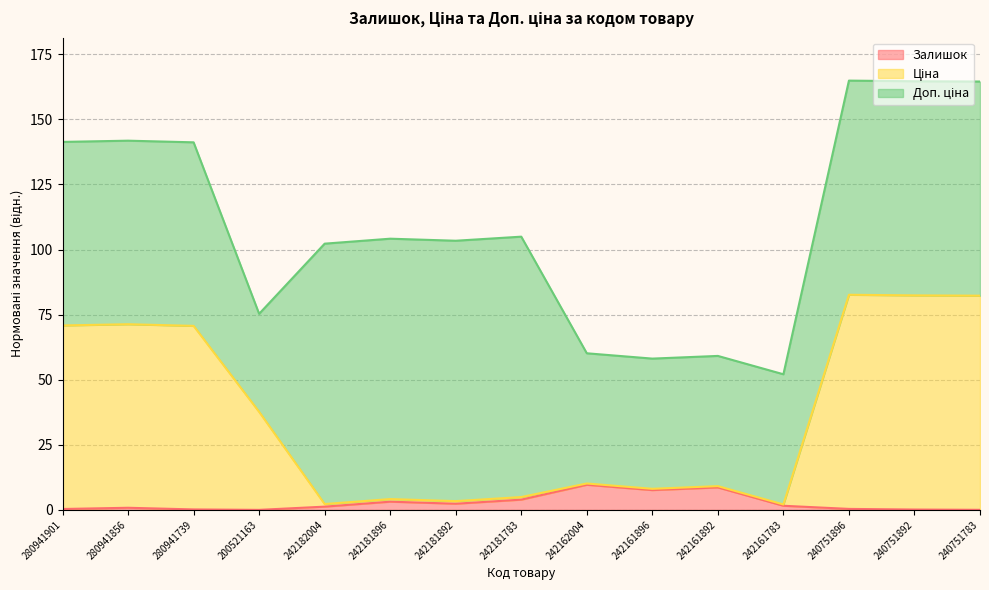

Which category has the lowest value in the Ціна series?

242161783